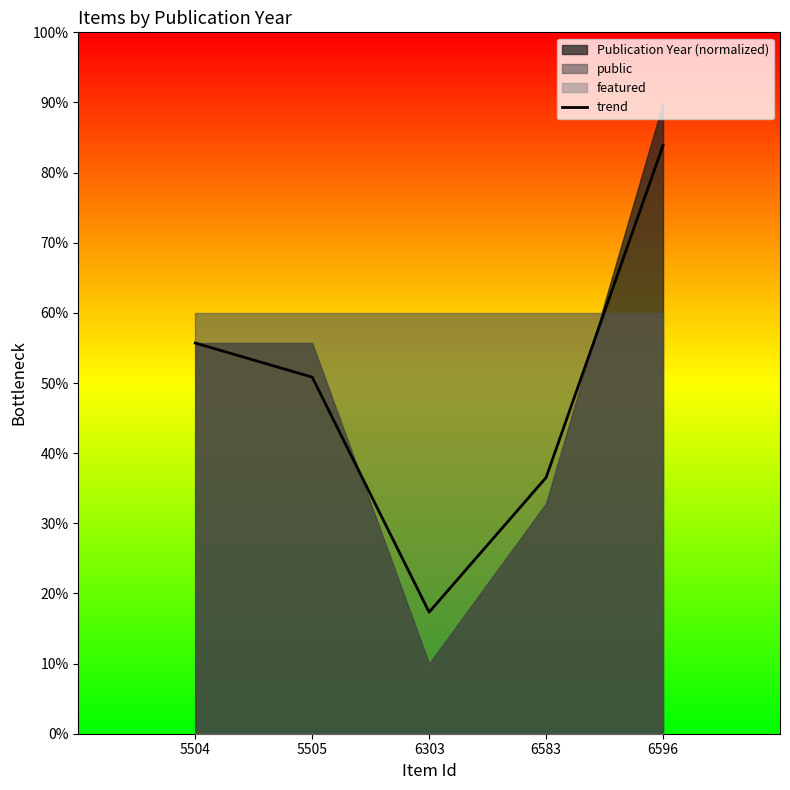

Approximately how many times larger is the value at 6583 compared to 5505?

0.7